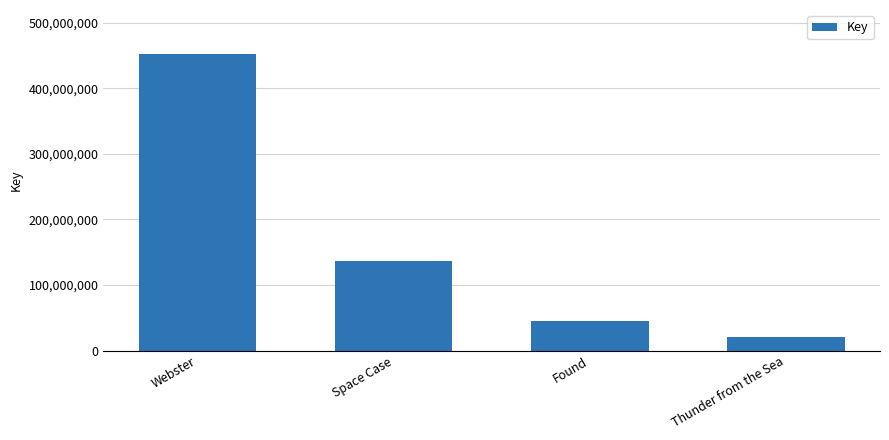

Which category has the lowest value across all series?

Thunder from the Sea